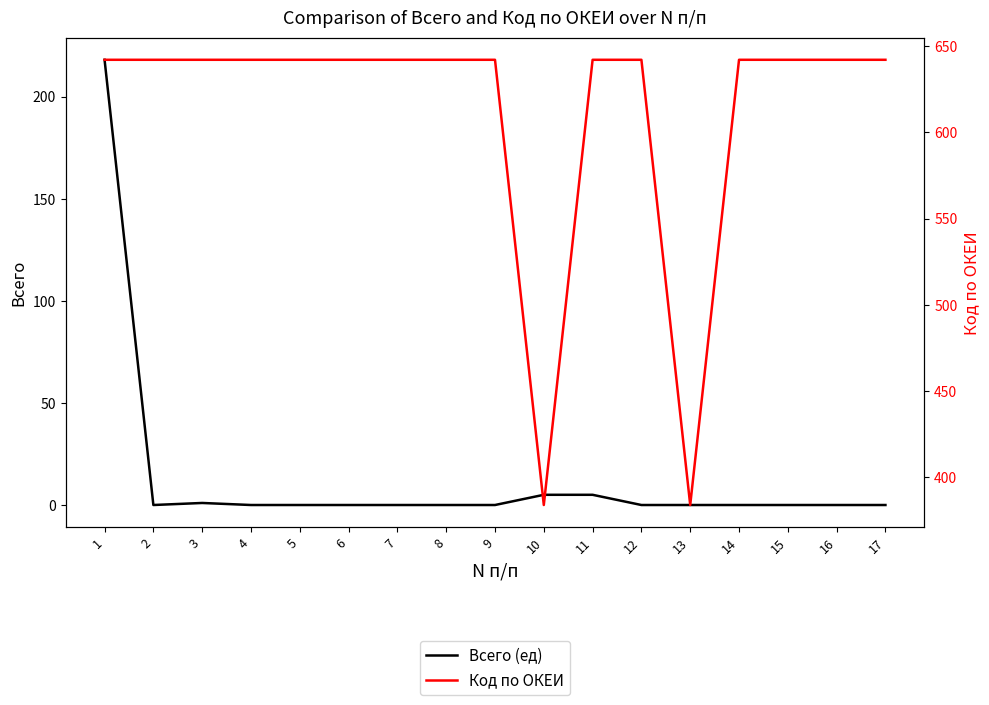

In Код по ОКЕИ, how many points are lower than both neighbors (excluding endpoints)?

2